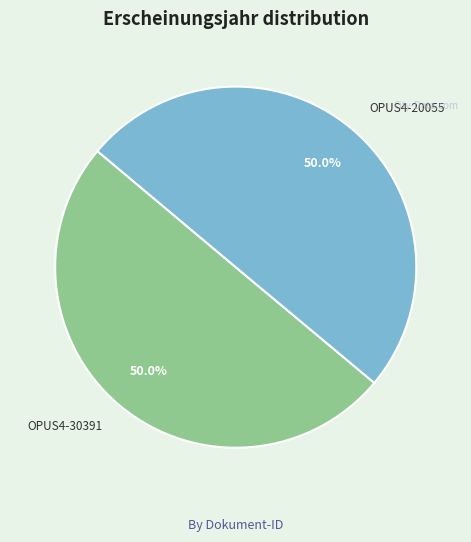

Is it true that OPUS4-20055 is 50% of the pie?

True